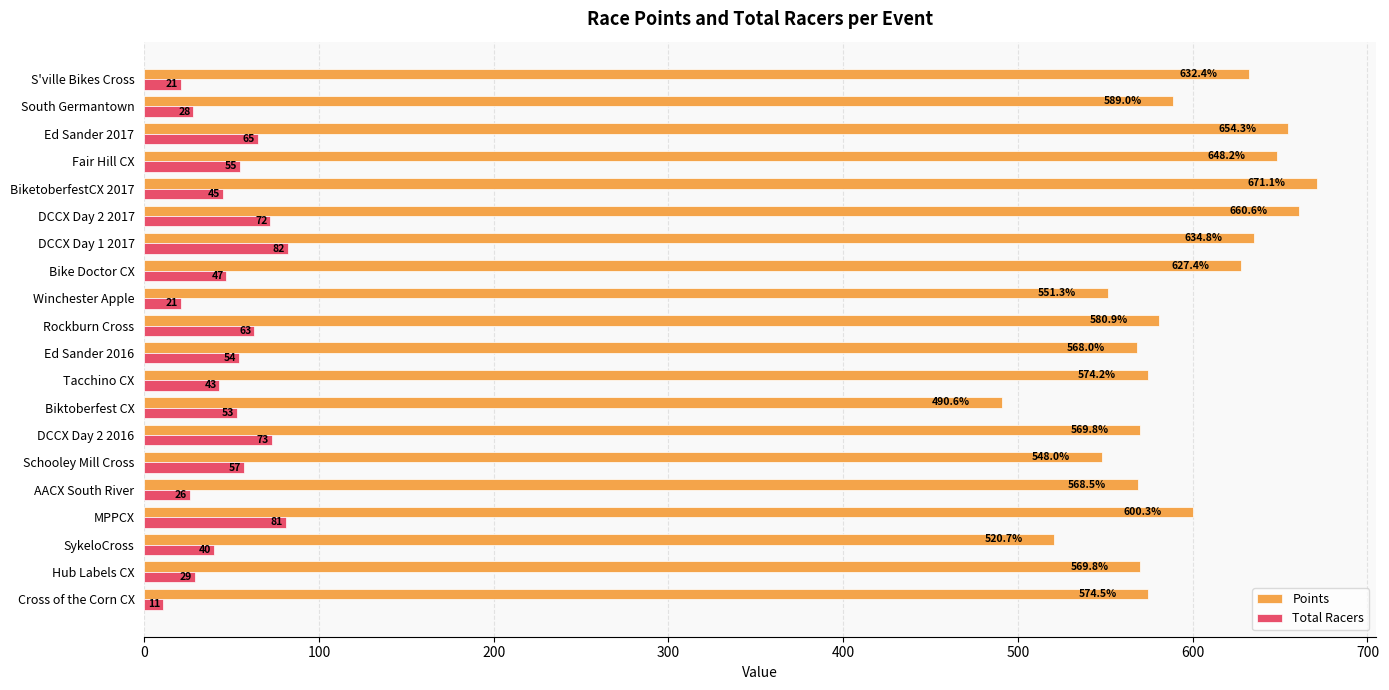

Is the value of Points at DCCX Day 2 2016 greater than the value of Total Racers at DCCX Day 2 2016?

Yes